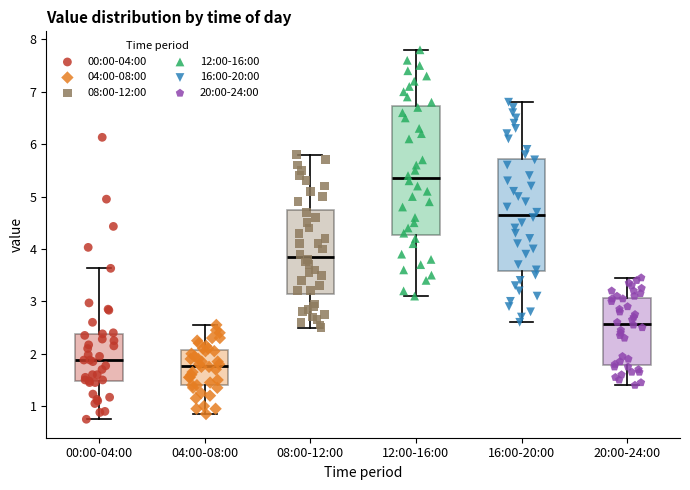

Which box is the tallest, from its lower edge to its upper edge?

12:00-16:00